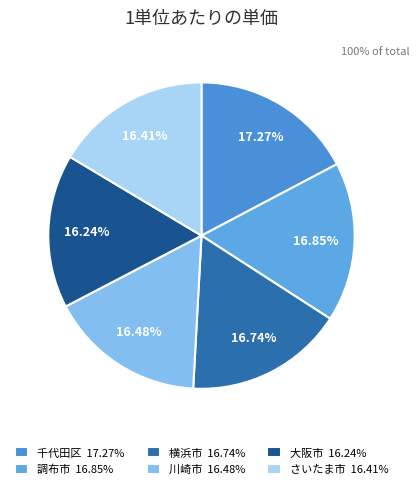

Is the sum of さいたま市 and 川崎市 greater than half?

No